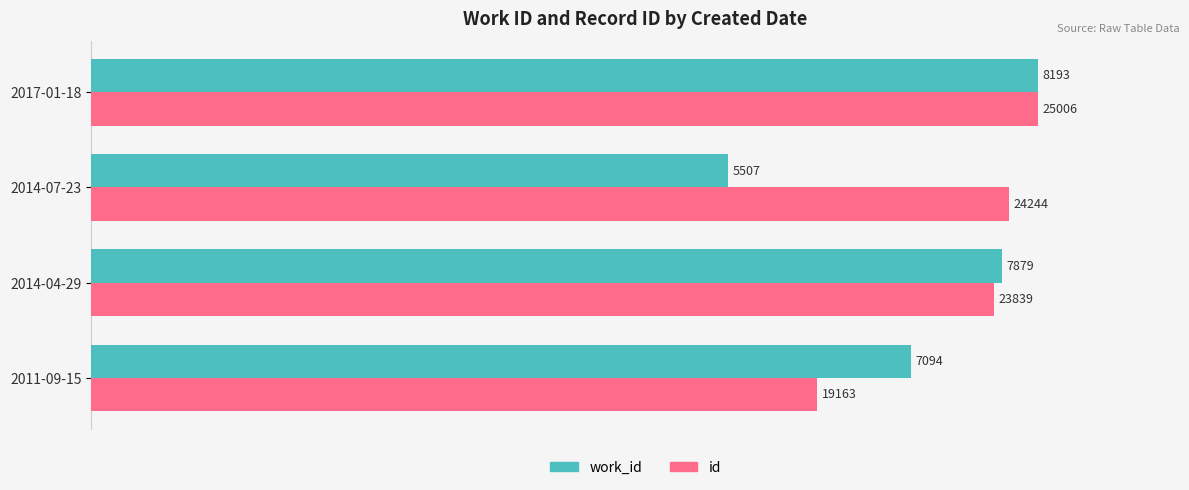

What are all the series names shown in the legend?

work_id, id